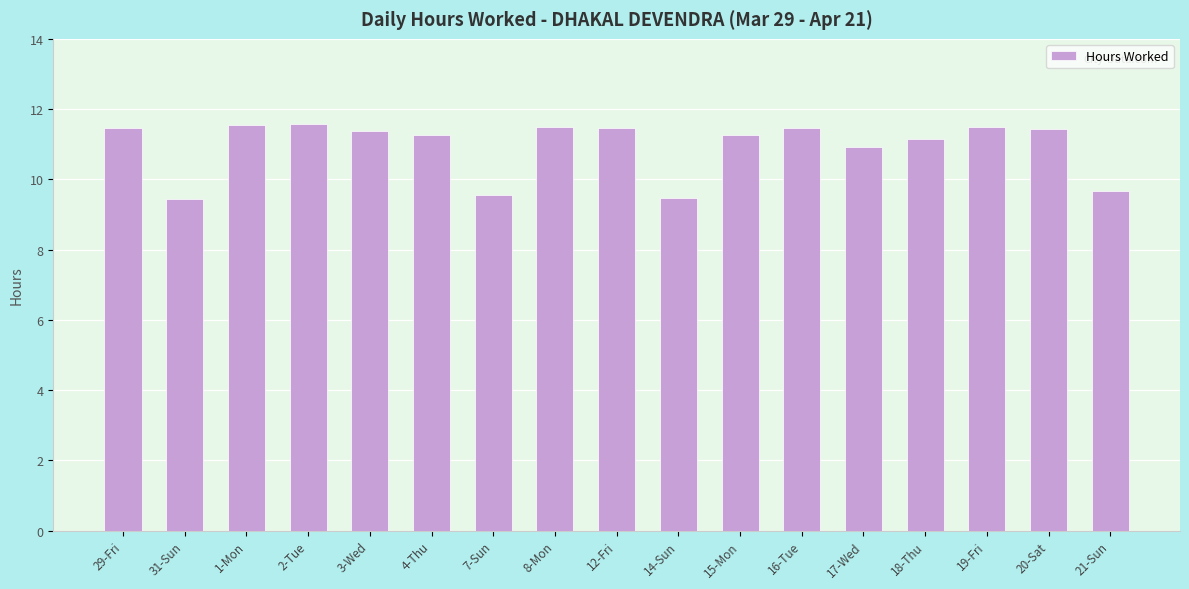

What is the smallest value displayed?

9.4